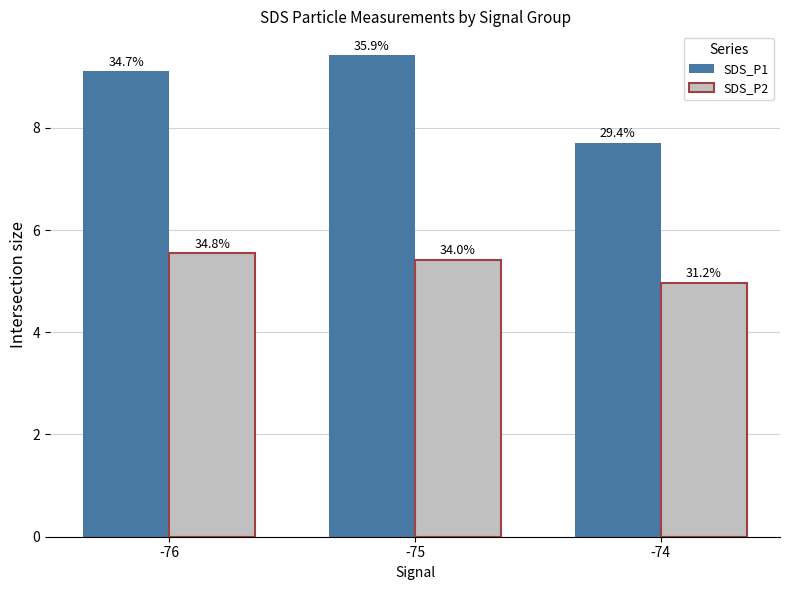

Is it true that SDS_P1 equals 11.3 at -74?

False